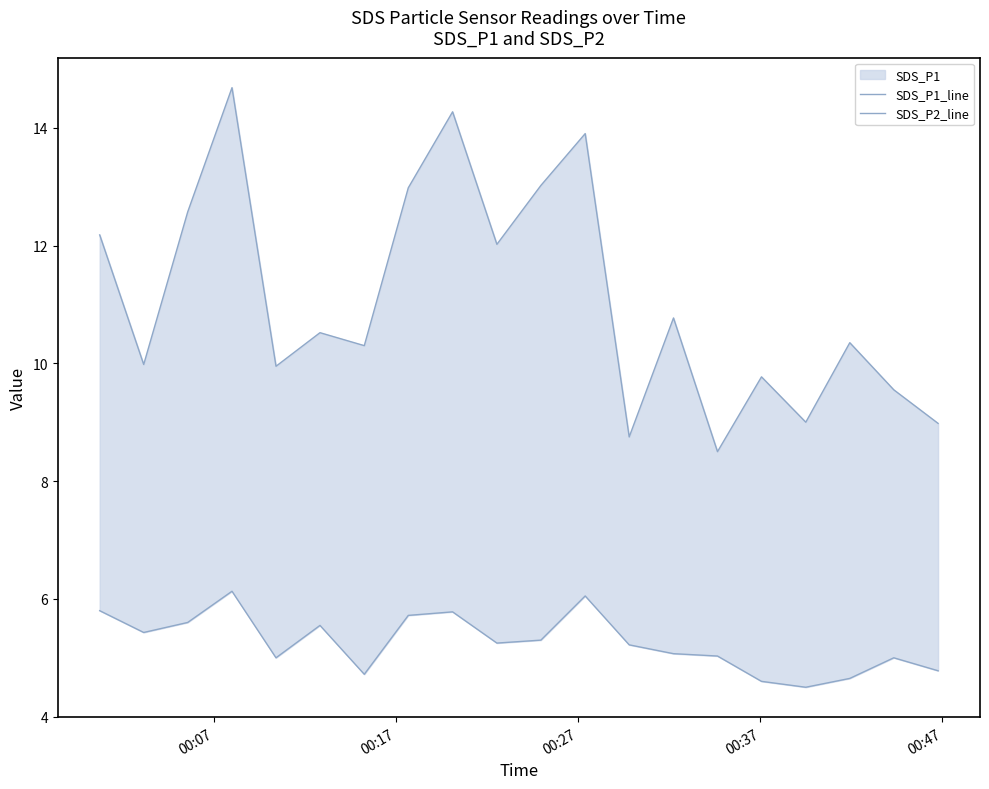

Does the chart have visible grid lines?

No